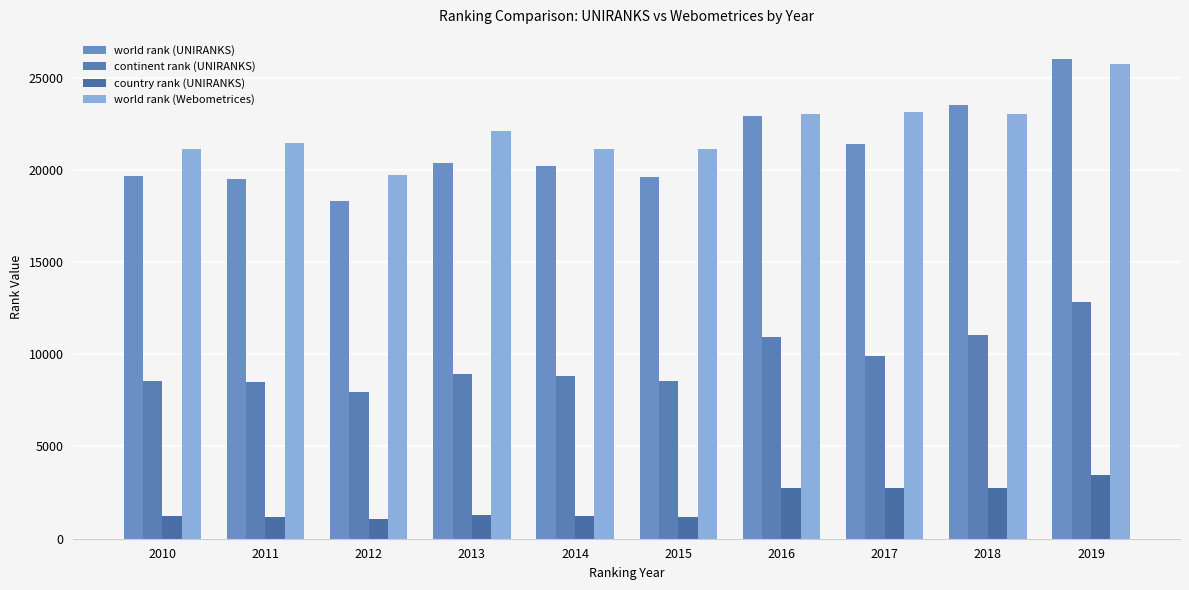

List the labels in order of world rank (UNIRANKS) value, largest first.

2019, 2018, 2016, 2017, 2013, 2014, 2010, 2015, 2011, 2012